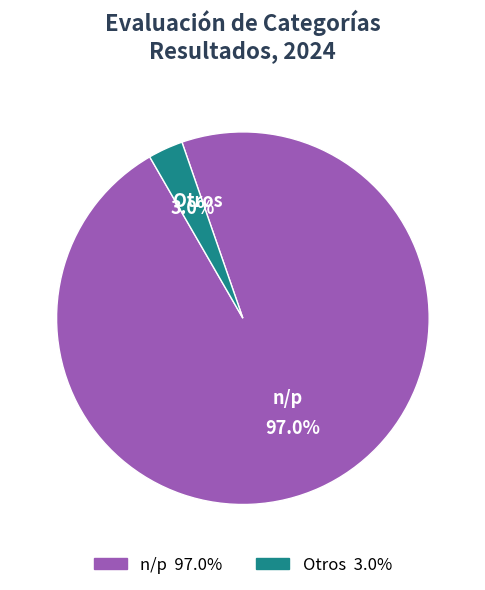

Is there a majority slice in this chart?

Yes